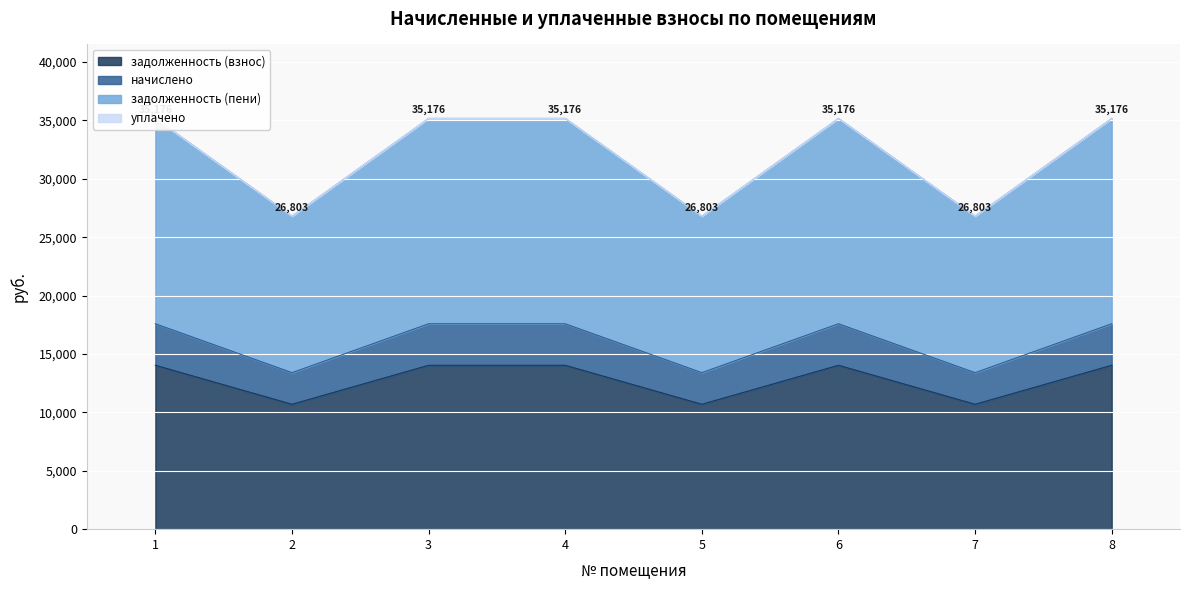

True or false: начислено has more than 1 points higher than both neighbors.

False